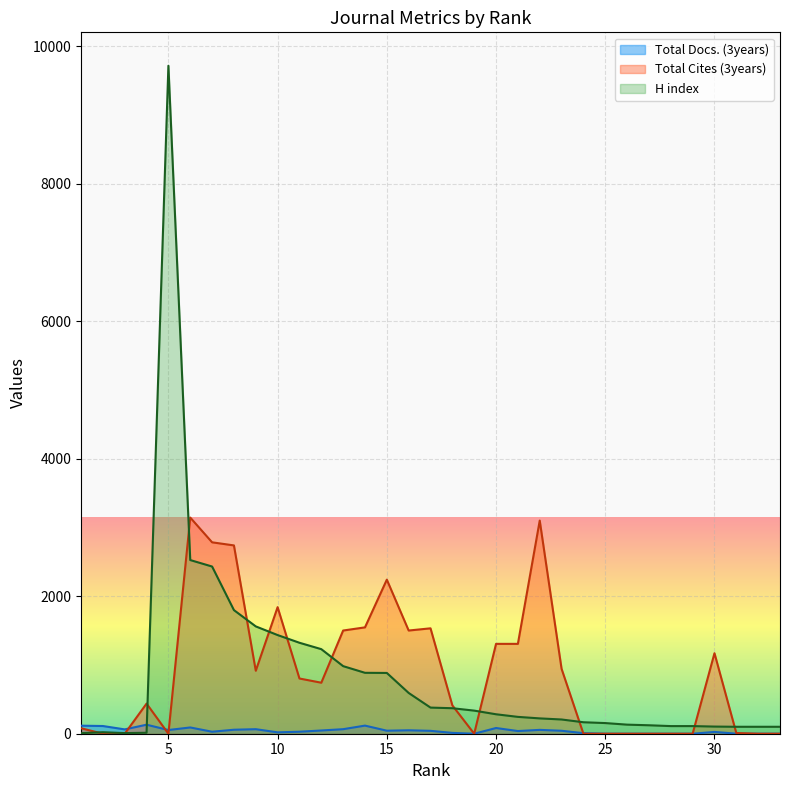

The value of Total Cites (3years) at 12 is 298. True or false?

False